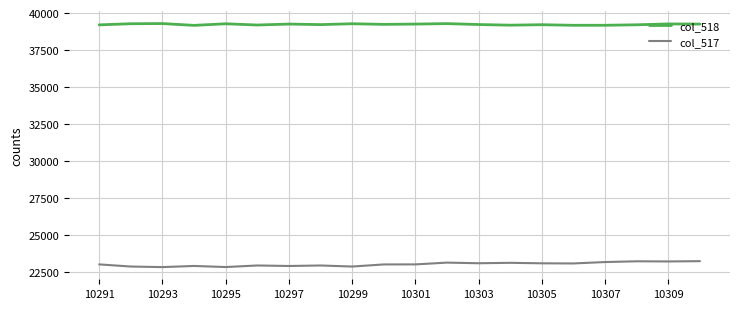

Rank the series by their average value, from highest to lowest.

col_518, col_517